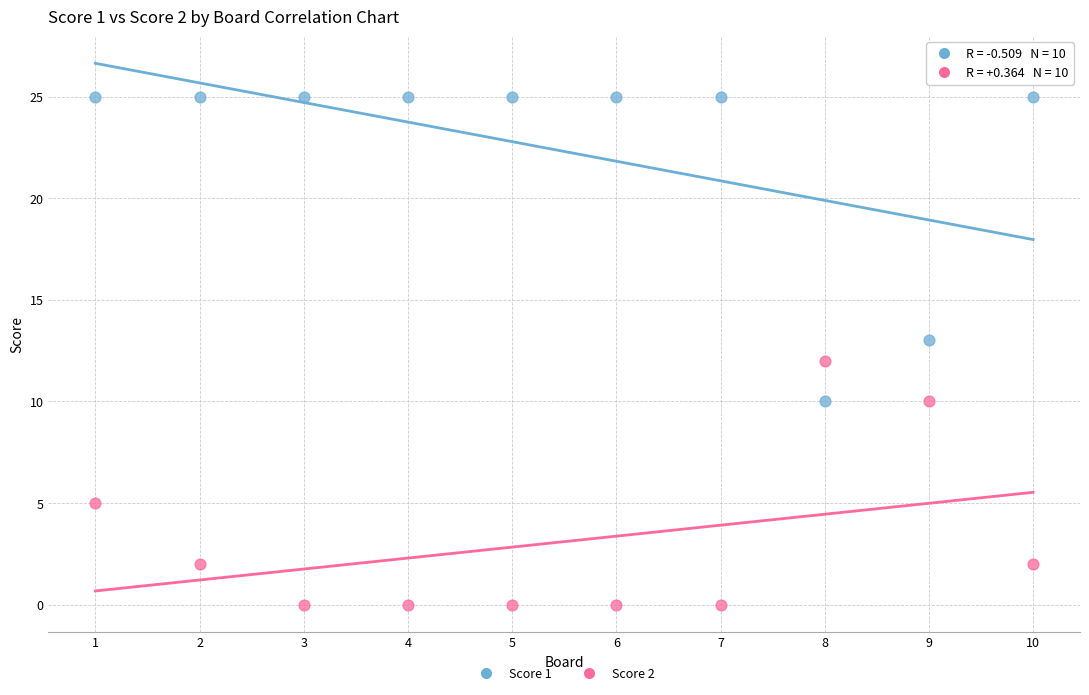

What is the X range (max minus min) for the scatter plot?

9